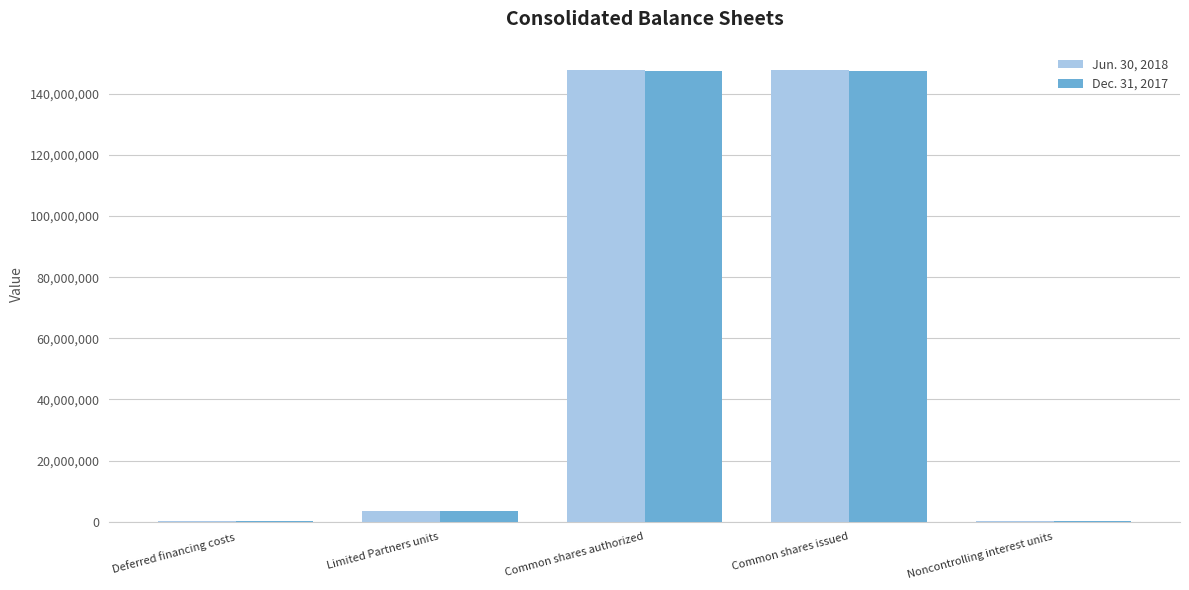

The Dec. 31, 2017 series shows 147450691 at Common shares issued. True or false?

True